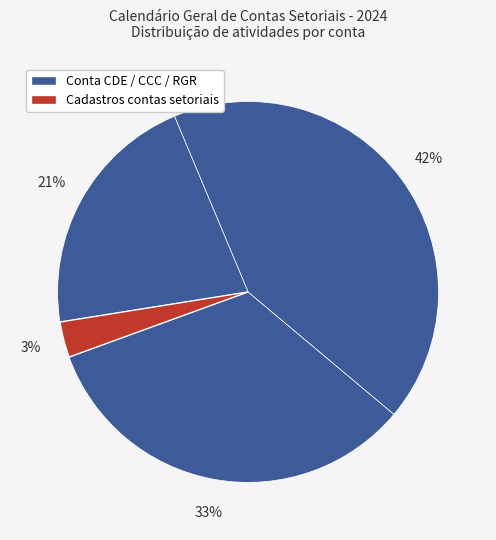

Count the number of slices in the pie.

4